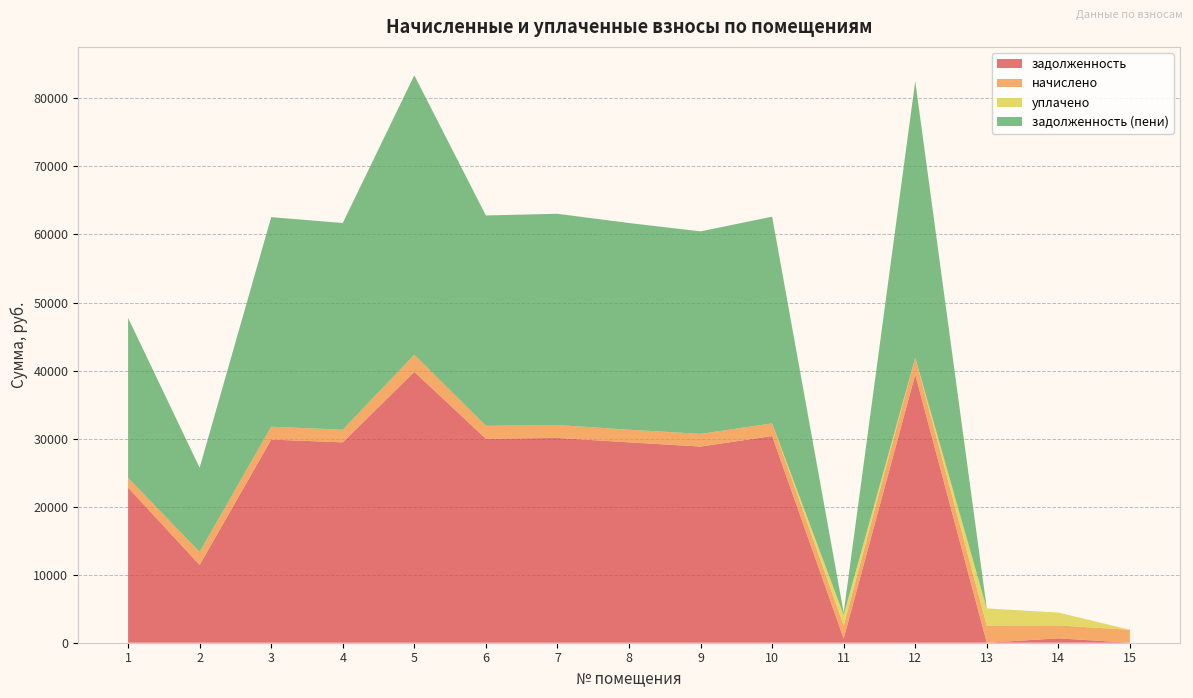

Reading left to right, extract all data points from this chart.

задолженность: 22792.9	11427.8	29860.4	29448.0	39813.6	29978.2	30095.8	29448.0	28832.8	30378.0	622.0	39401.6	0.0	645.2	0.0
начислено: 1439.6	1904.6	1886.0	1860.0	2514.7	1893.5	1900.9	1860.0	1860.0	1860.0	1900.9	2488.7	2514.7	1893.5	1900.9
уплачено: 0.0	0.0	0.0	0.0	0.0	0.0	0.0	0.0	0.0	0.0	1553.9	0.0	2500.0	1894.0	0.0
задолженность (пени): 23512.7	12380.1	30803.4	30378.0	41071.0	30925.0	31046.3	30378.0	29762.8	30378.0	341.8	40645.9	14.7	0.0	0.0